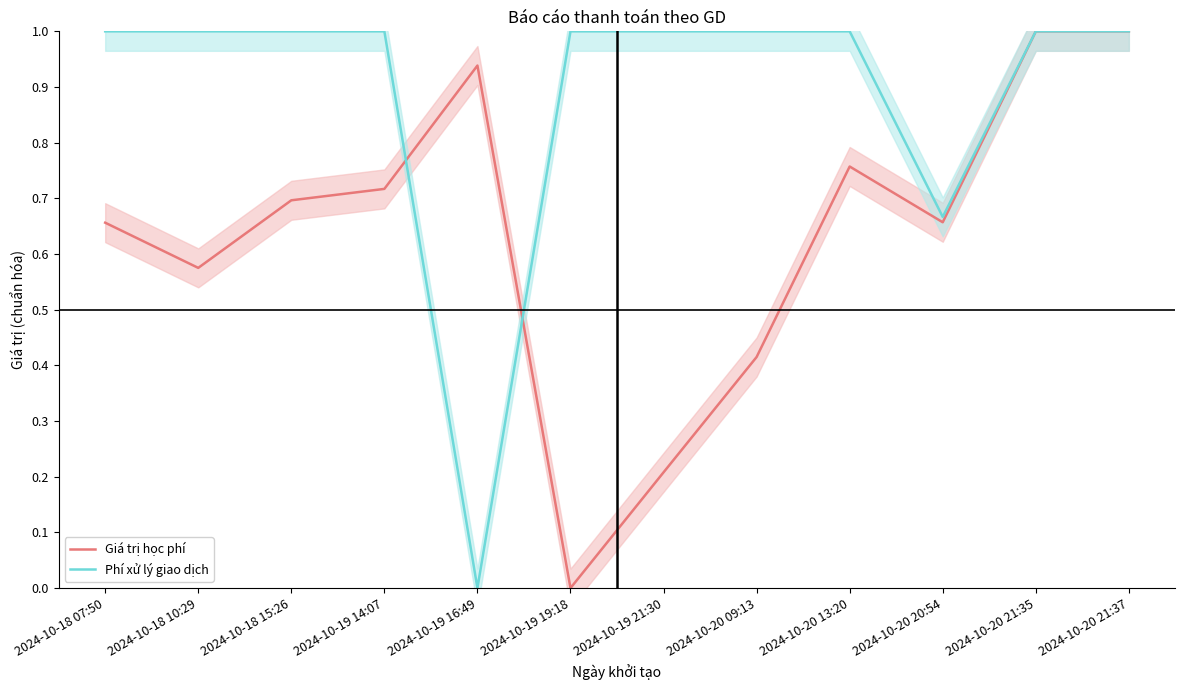

How many values in Giá trị học phí are above zero?

11